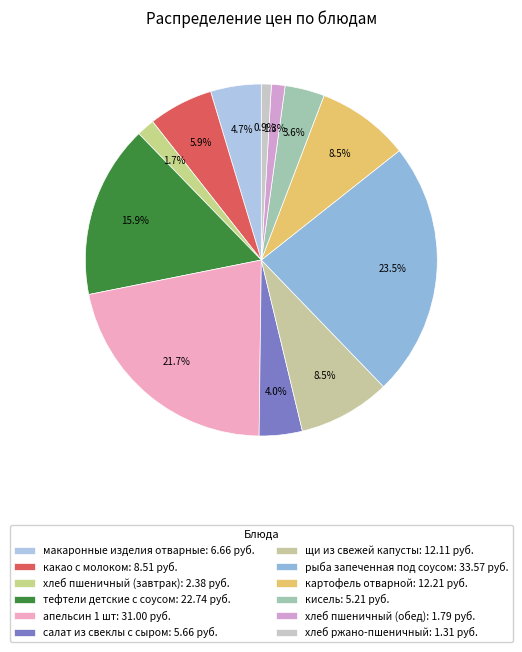

How many slices are in this pie chart?

12